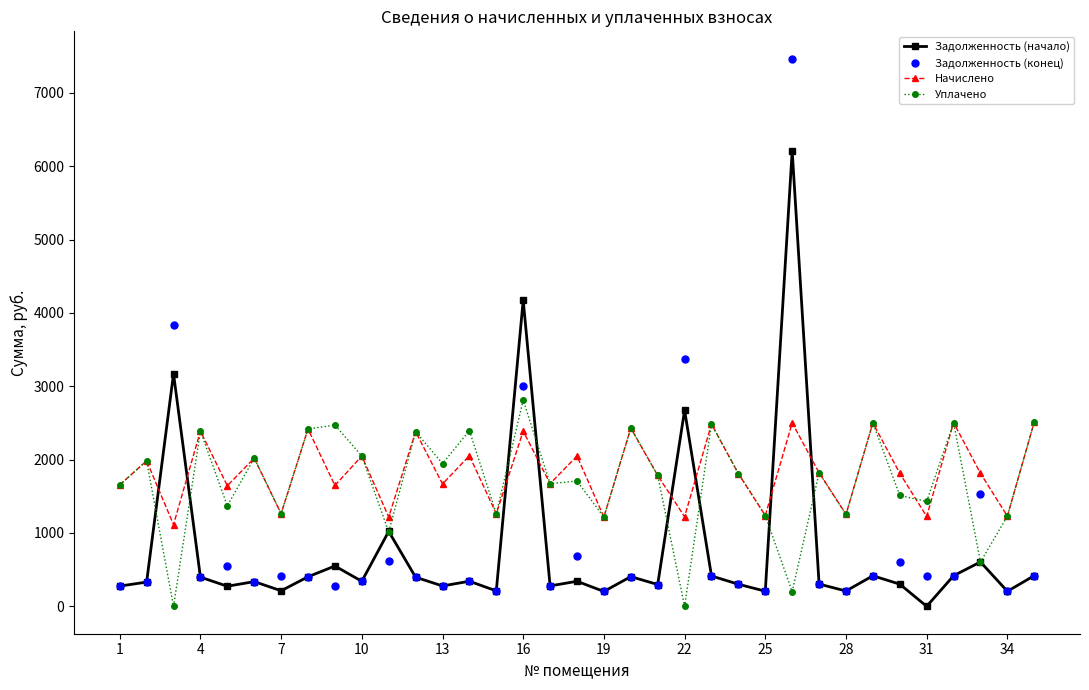

True or false: Уплачено has more than 1 points higher than both neighbors.

True